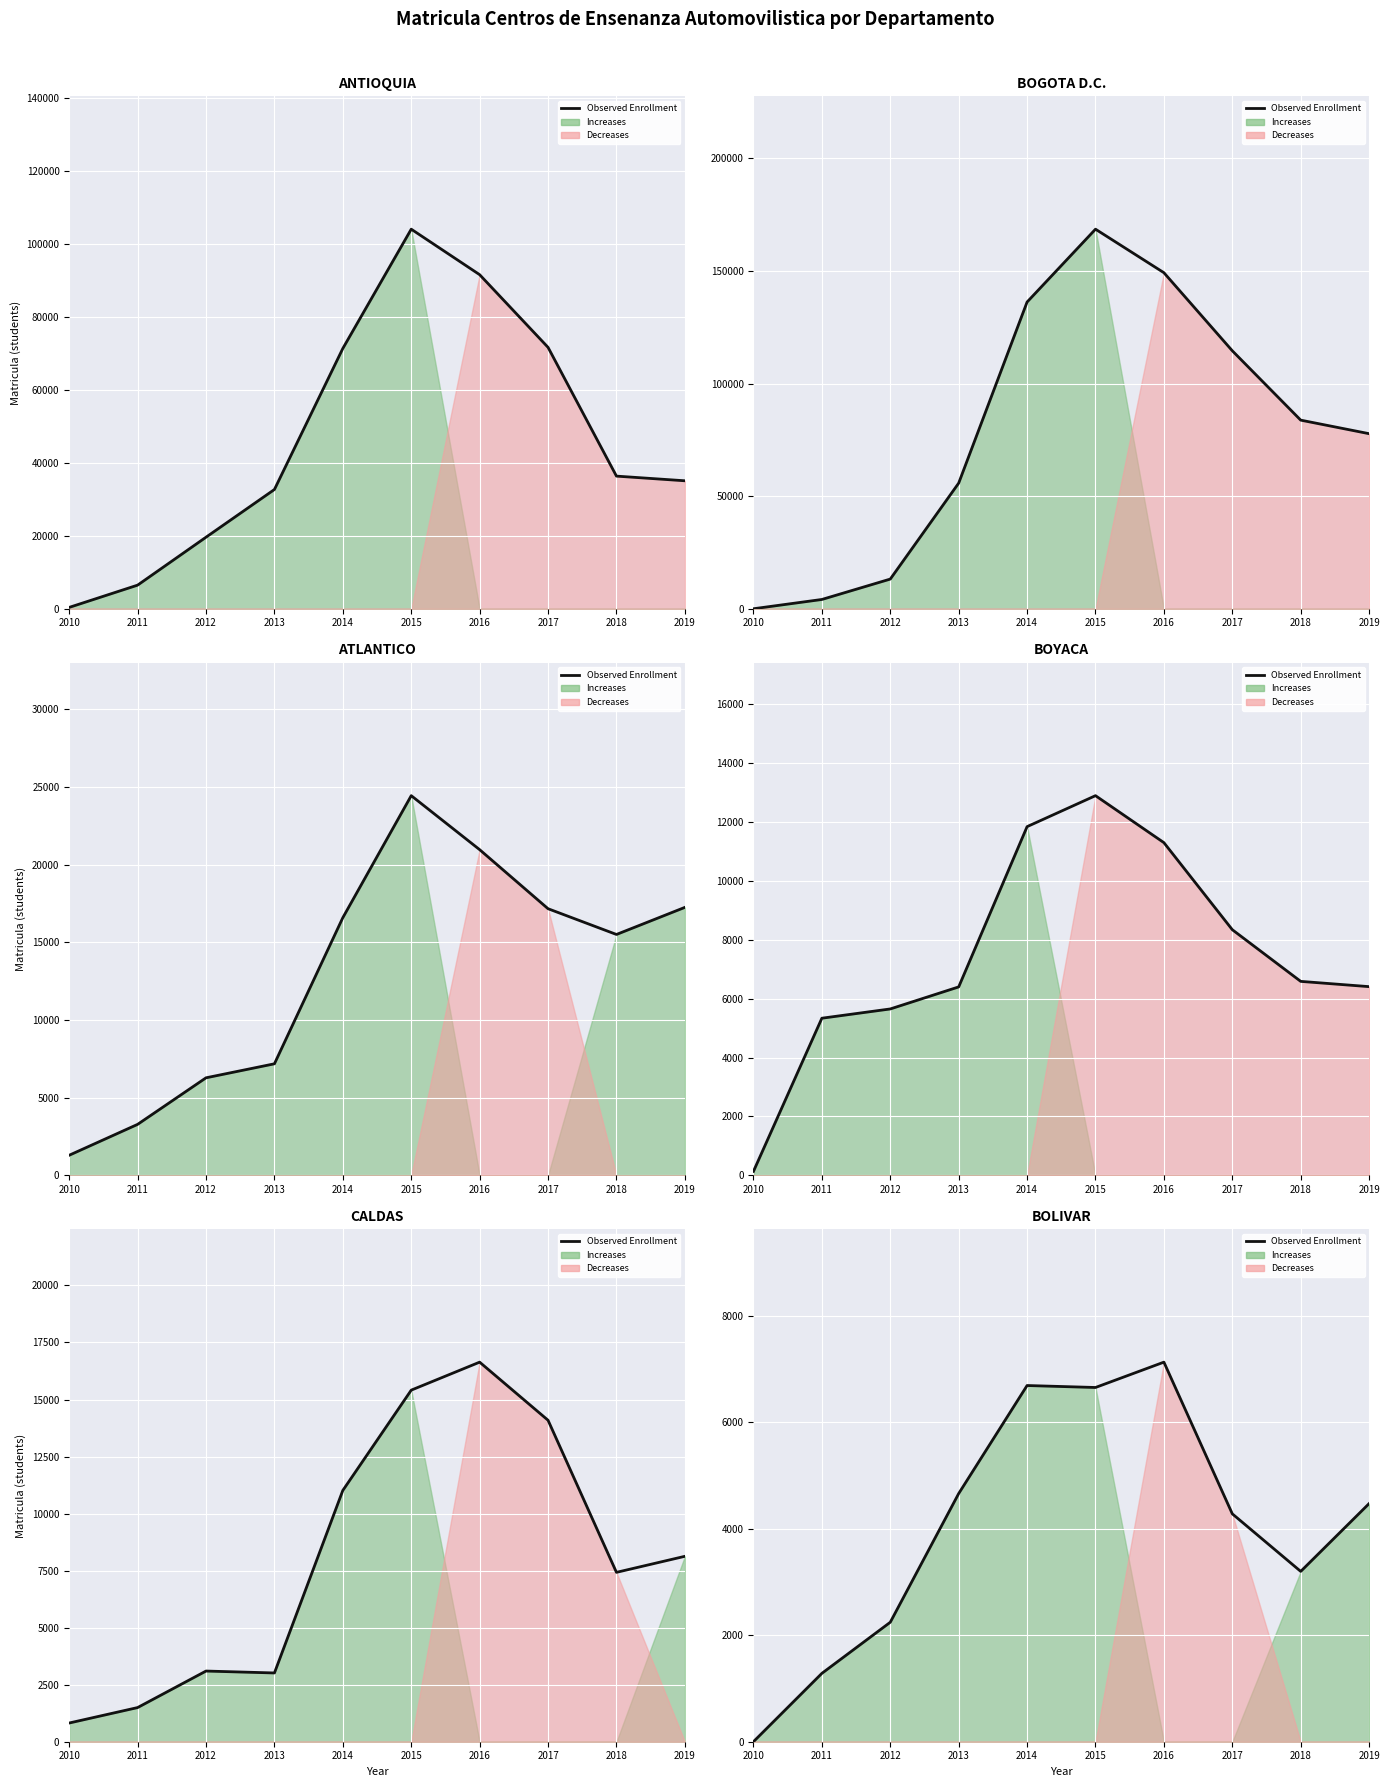

What is the value of the 6th point from the left?

6653